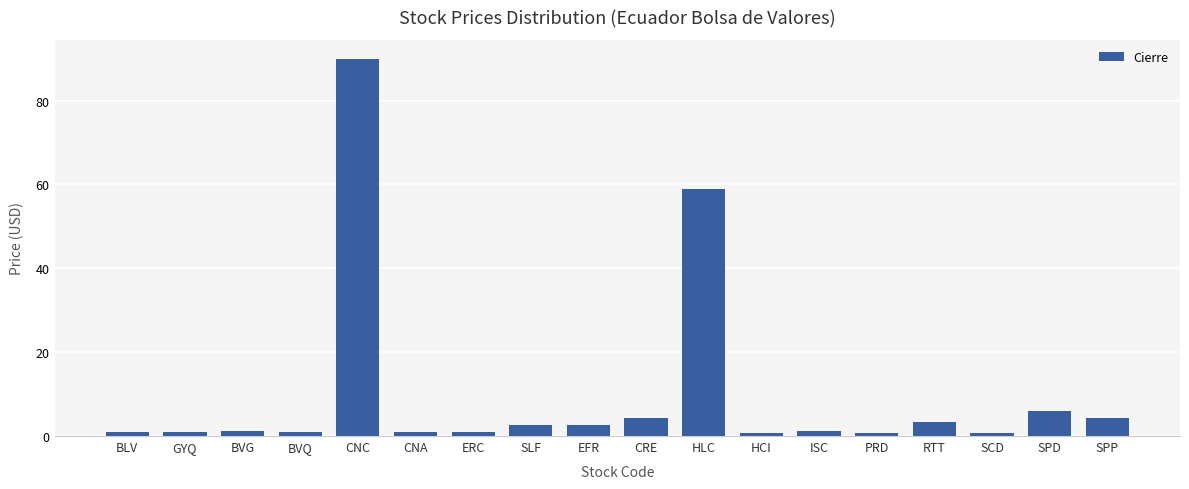

Are the bars horizontal?

No